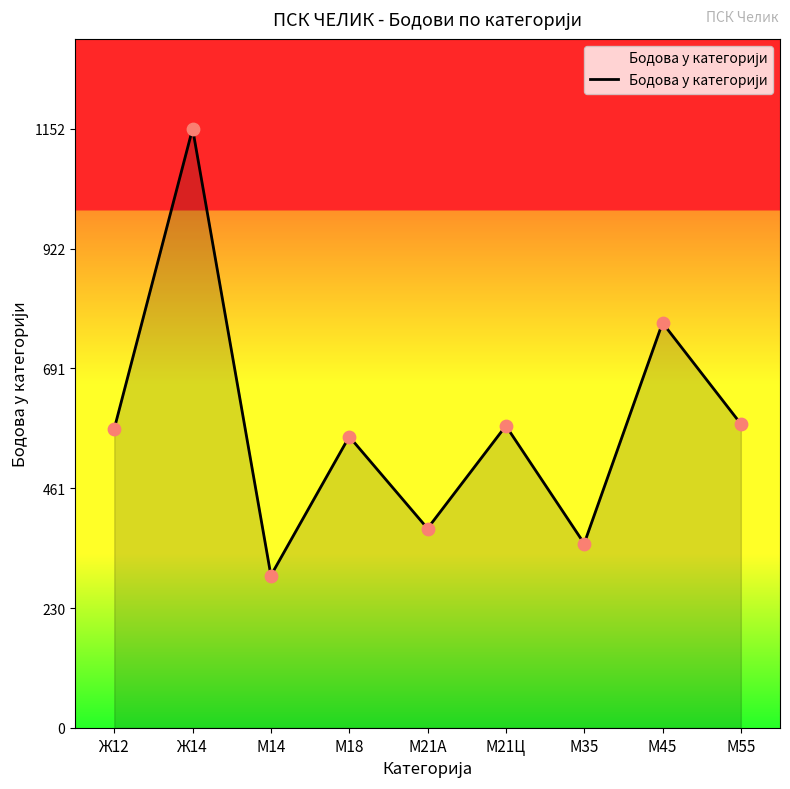

Approximately how many times larger is the value at М14 compared to М21А?

0.8